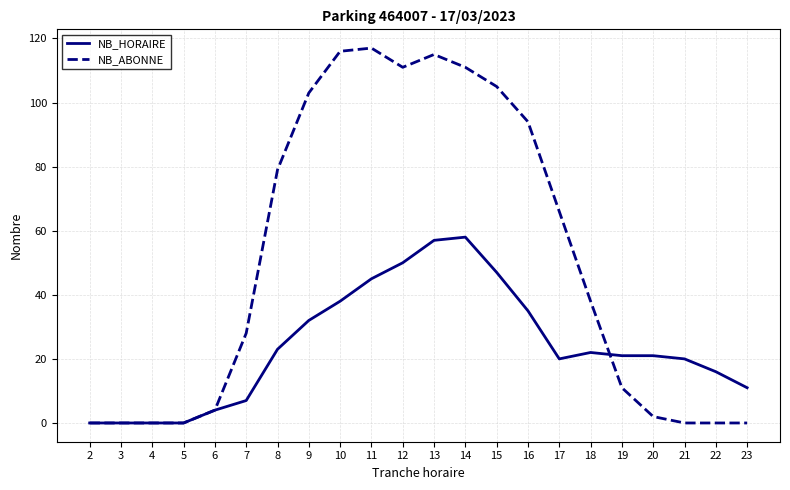

The value of NB_HORAIRE at 2 is 0. True or false?

True